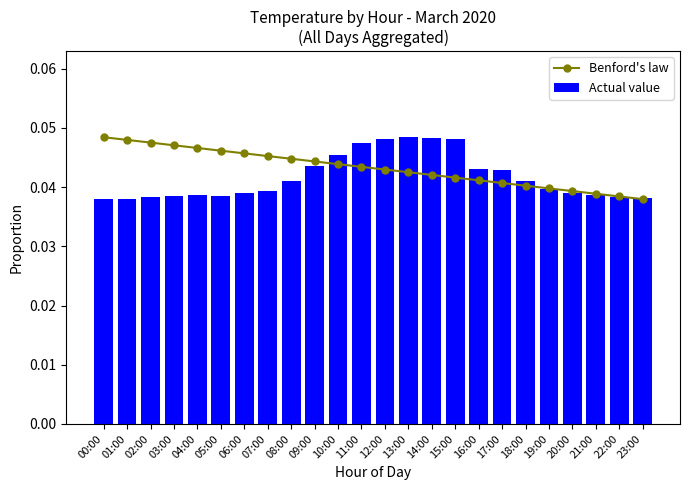

At how many categories does at least one series exceed 0?

24